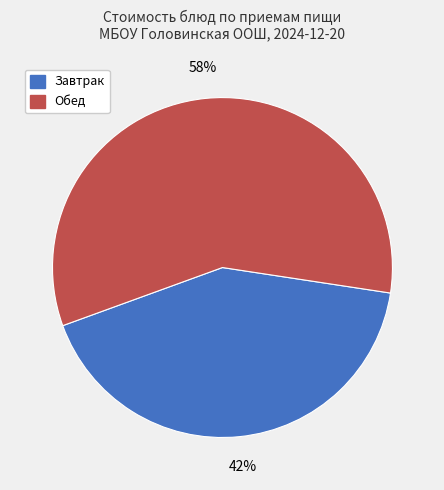

Count the number of slices in the pie.

2